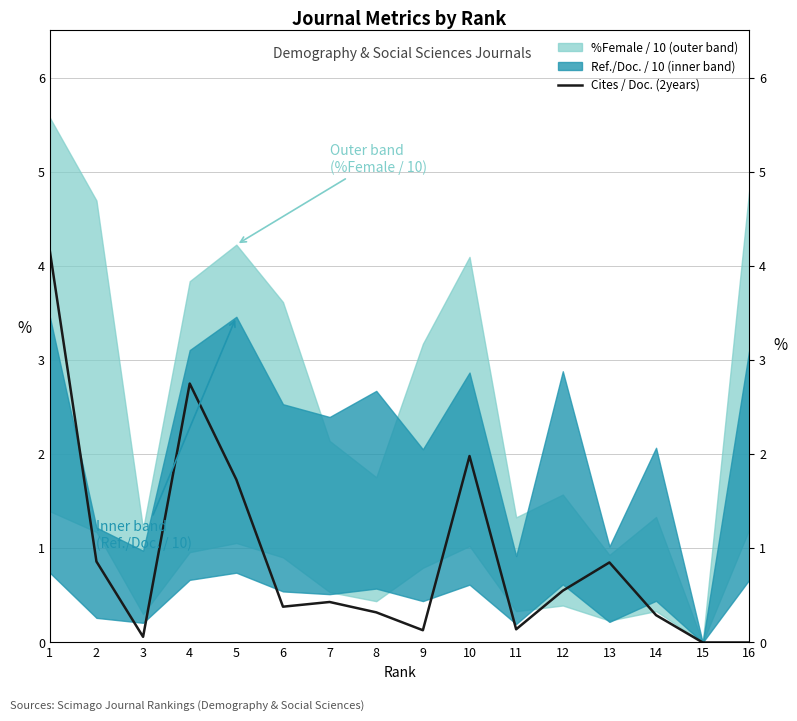

What is the difference between the values at 2 and 10?

1.1